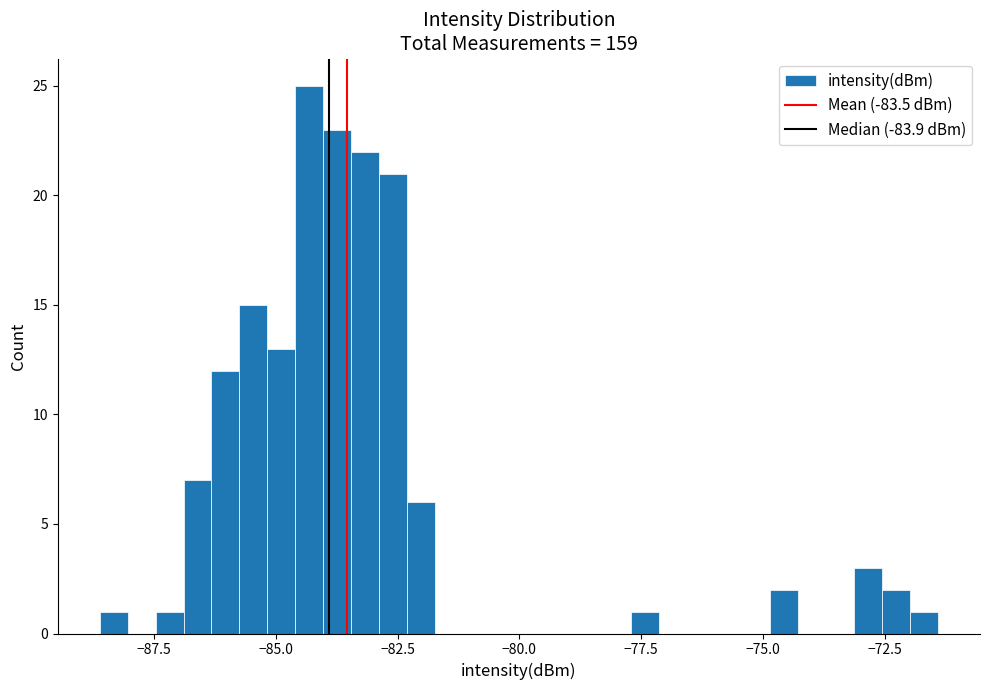

Around what value on the x-axis is the tallest bar? Give the approximate position of its centre, as read against the axis.

-84.5